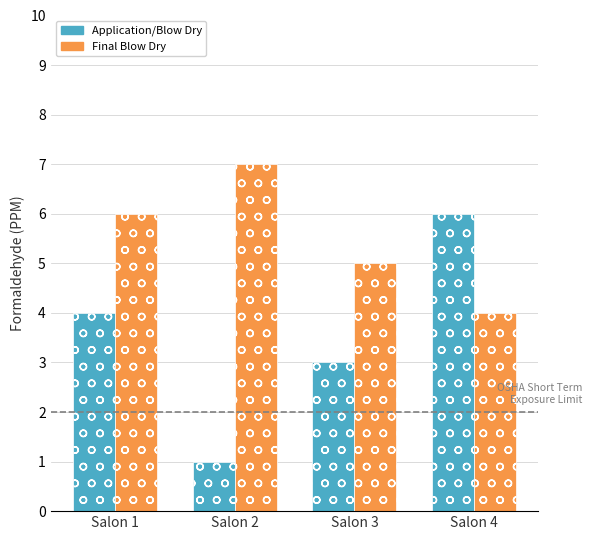

What is the difference between the Final Blow Dry values at Salon 2 and Salon 1?

1